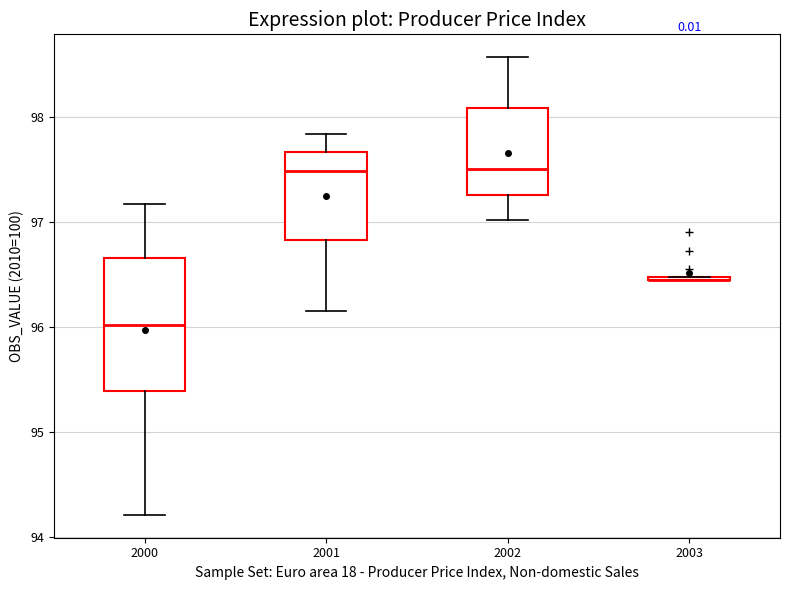

Where is the upper edge of the box at x = 2002 on the y-axis? The values are not printed on the chart, so give them approximately, as read against the axis.

98.1